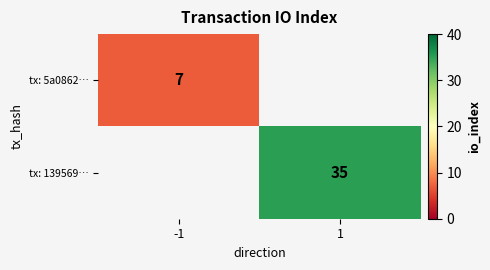

Is it true that tx: 139569… equals 35 at 1?

True